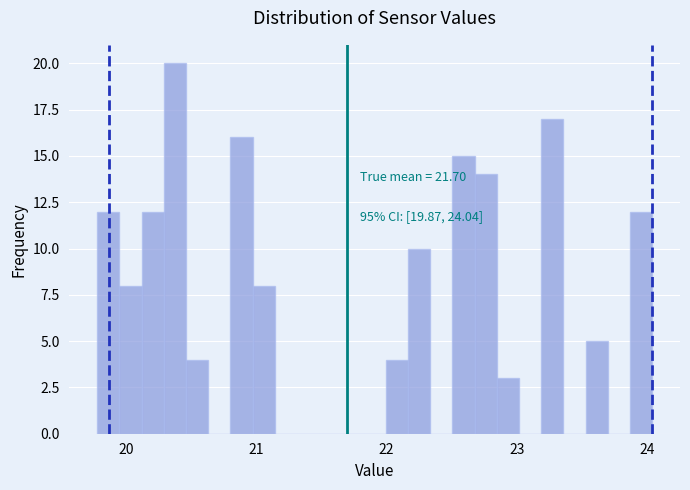

Around what value on the x-axis is the tallest bar? Give the approximate position of its centre, as read against the axis.

20.4